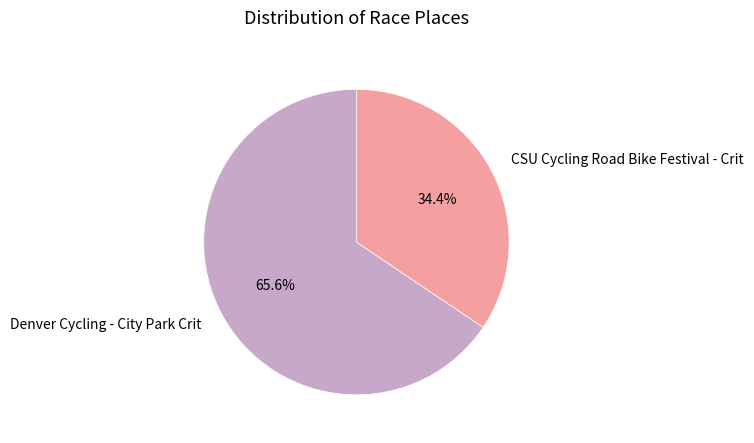

To the nearest percent, what is the difference between the Denver Cycling - City Park Crit and CSU Cycling Road Bike Festival - Crit slice percentages?

31%